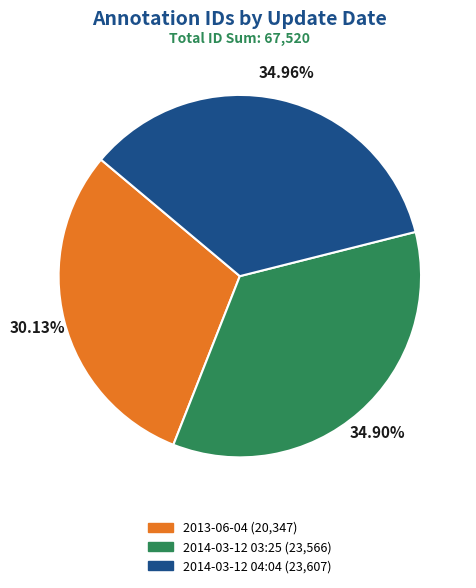

Between 2013-06-04 and 2014-03-12 03:25, which is larger?

2014-03-12 03:25